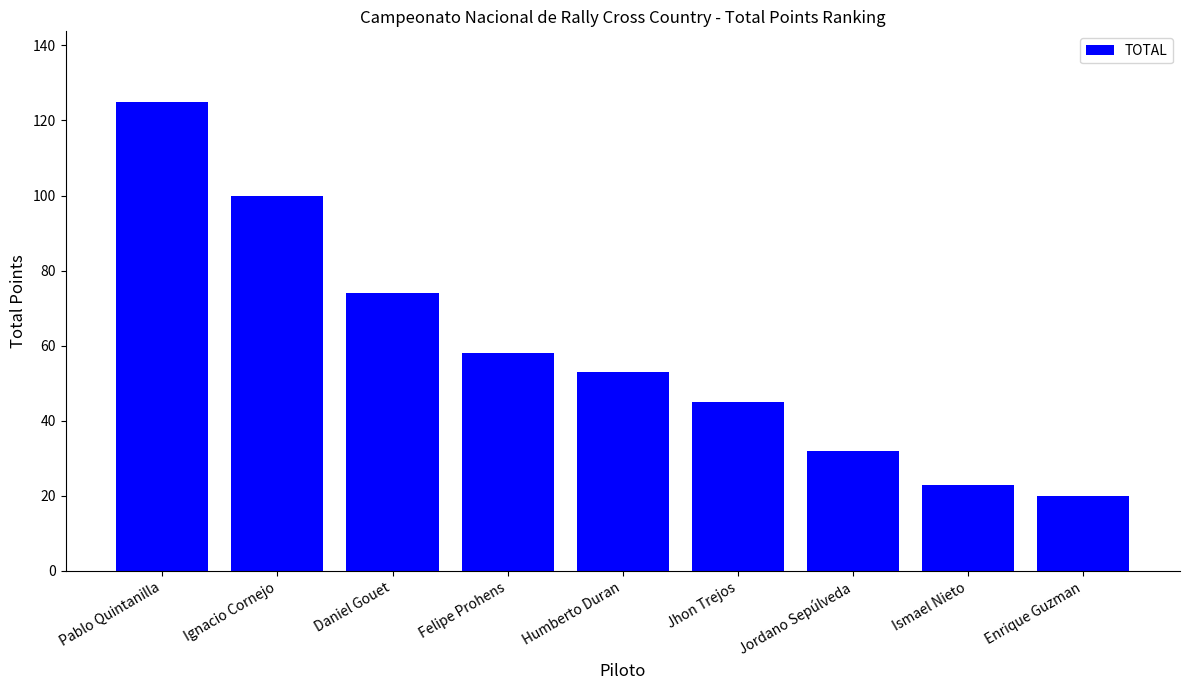

True or false: the data shows 74 at Daniel Gouet.

True